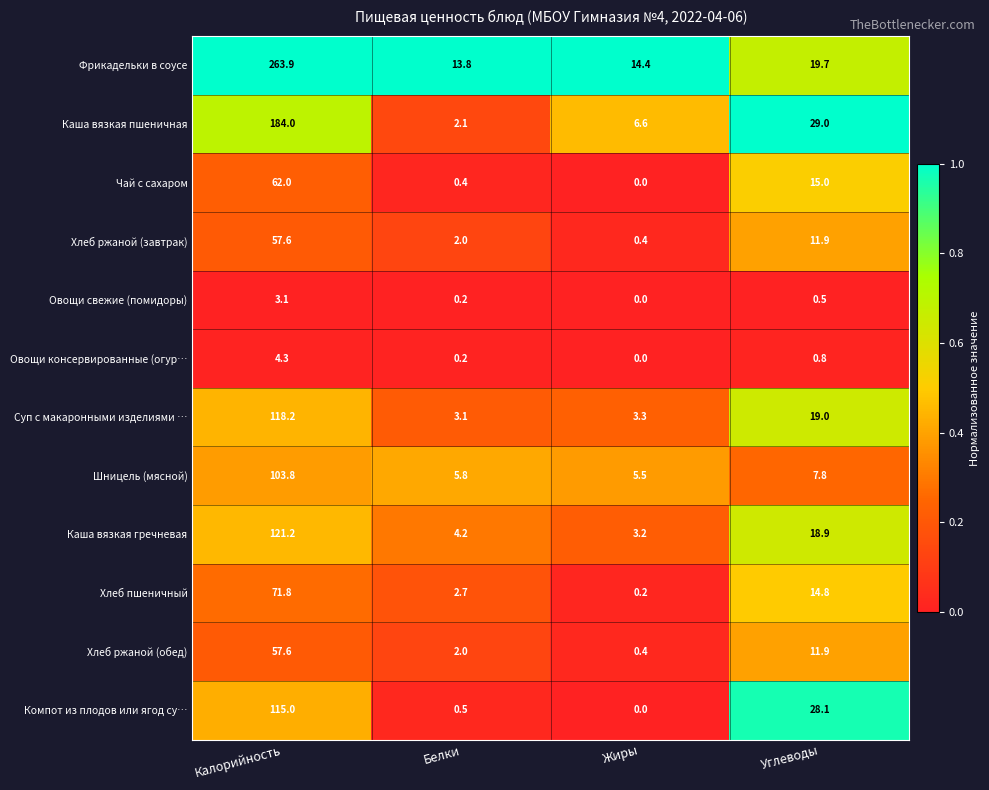

Which series has the largest total across all categories?

Фрикадельки в соусе